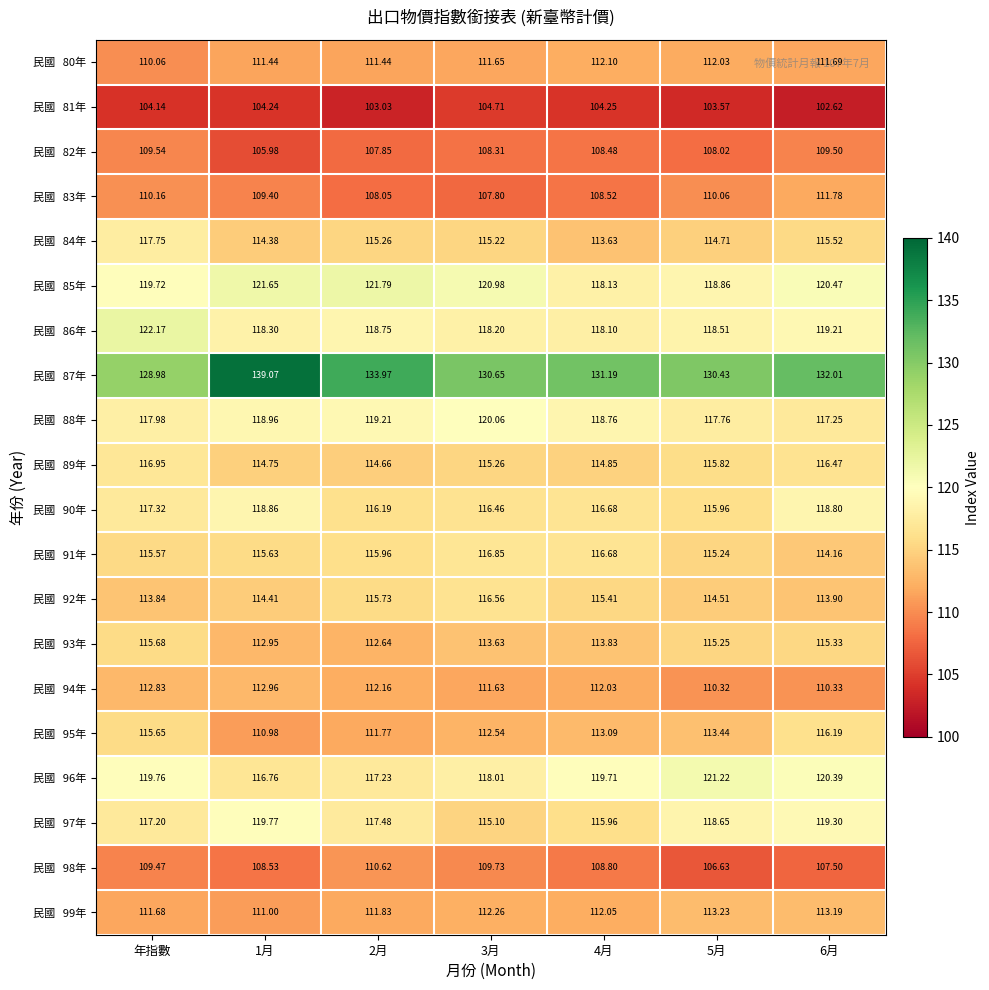

At which category is the sum across all series the highest?

年指數